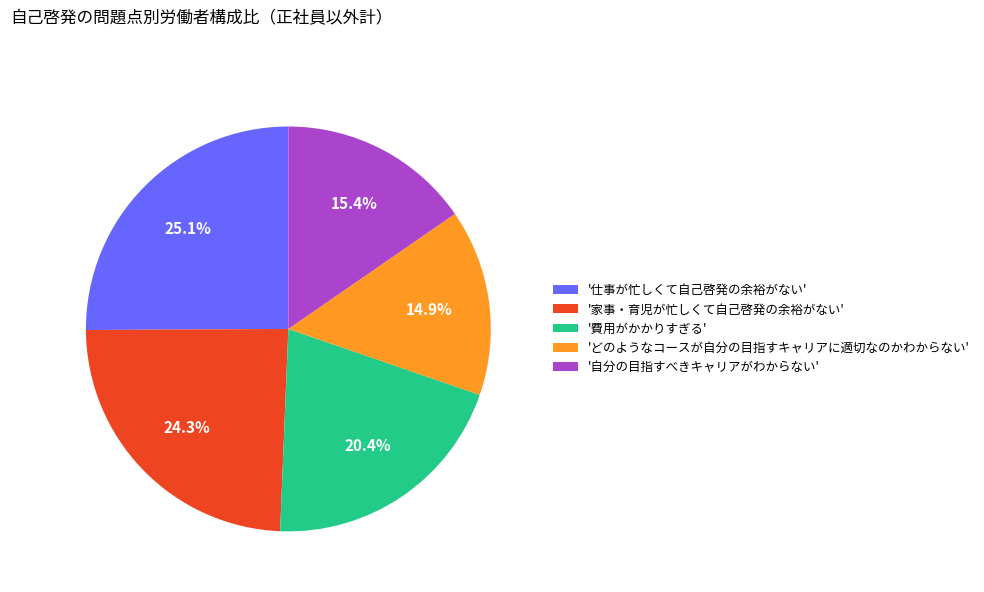

Between 'どのようなコースが自分の目指すキャリアに適切なのかわからない' and '費用がかかりすぎる', which is larger?

'費用がかかりすぎる'